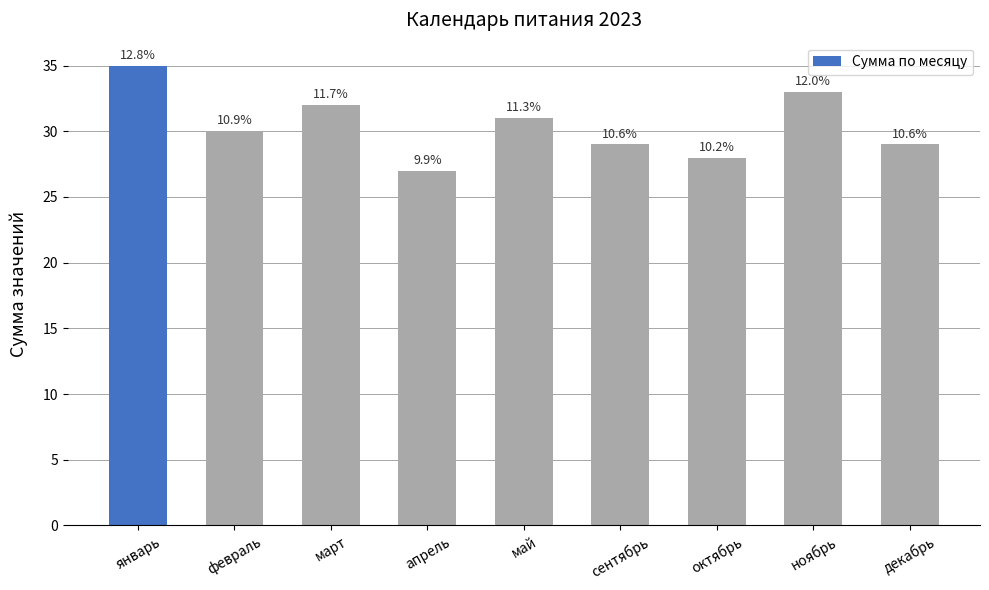

What is the label of the 8th bar from the left?

ноябрь